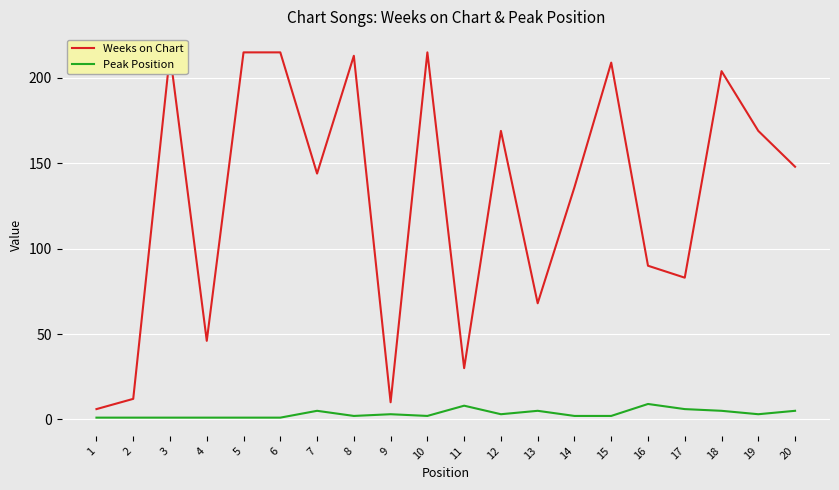

True or false: Weeks on Chart and Peak Position intersect in this chart.

False